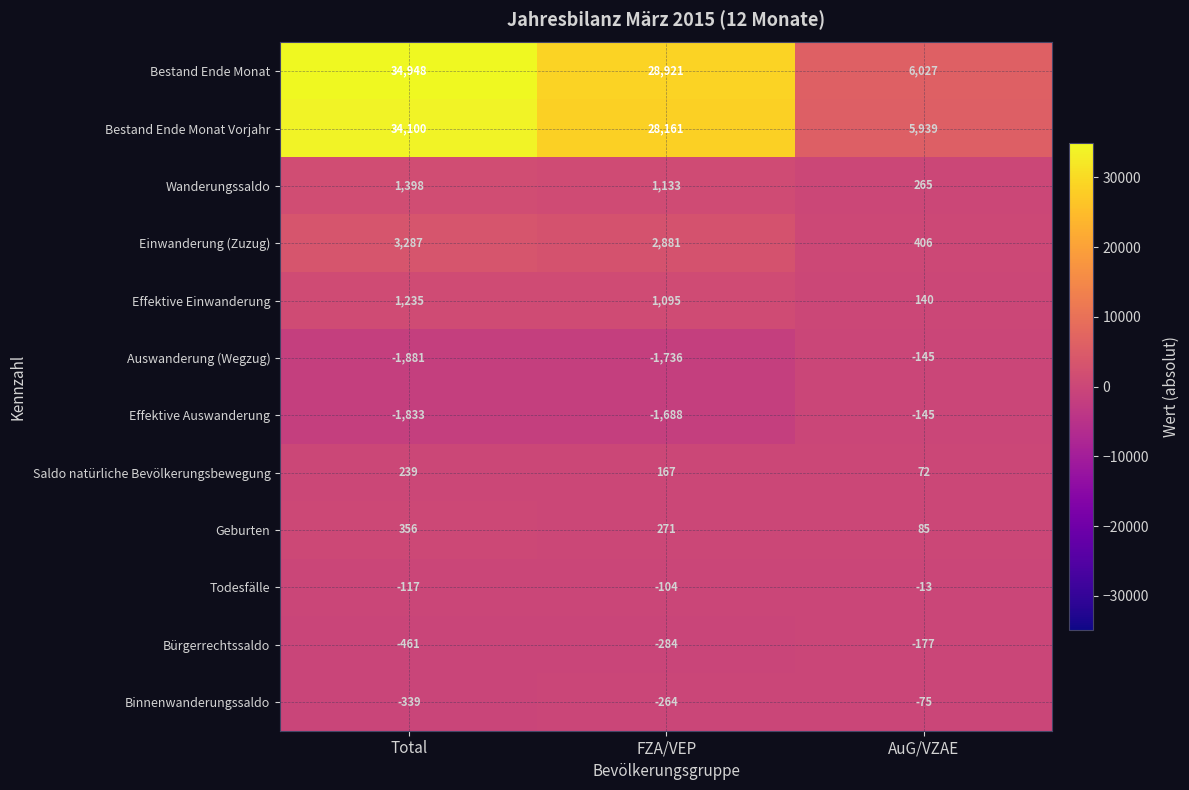

List the labels in order of Effektive Einwanderung value, smallest first.

AuG/VZAE, FZA/VEP, Total